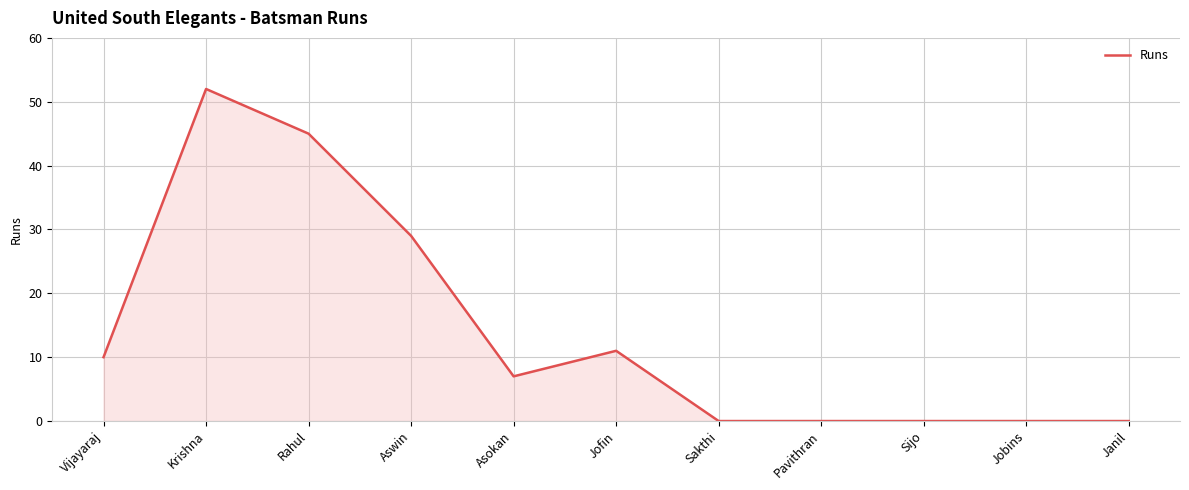

Where does the data first go above 7?

Vijayaraj